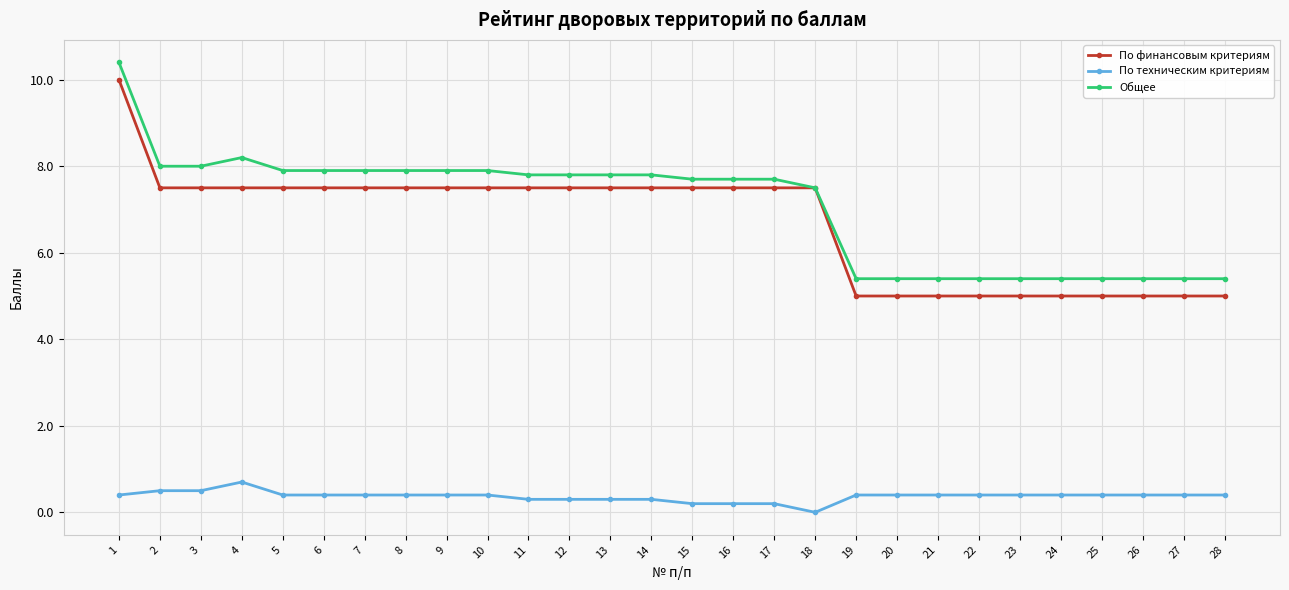

Reading left to right, what are all the values shown in this chart?

По финансовым критериям: 1=10.0	2=7.5	3=7.5	4=7.5	5=7.5	6=7.5	7=7.5	8=7.5	9=7.5	10=7.5	11=7.5	12=7.5	13=7.5	14=7.5	15=7.5	16=7.5	17=7.5	18=7.5	19=5.0	20=5.0	21=5.0	22=5.0	23=5.0	24=5.0	25=5.0	26=5.0	27=5.0	28=5.0
По техническим критериям: 1=0.4	2=0.5	3=0.5	4=0.7	5=0.4	6=0.4	7=0.4	8=0.4	9=0.4	10=0.4	11=0.3	12=0.3	13=0.3	14=0.3	15=0.2	16=0.2	17=0.2	18=0.0	19=0.4	20=0.4	21=0.4	22=0.4	23=0.4	24=0.4	25=0.4	26=0.4	27=0.4	28=0.4
Общее: 1=10.4	2=8.0	3=8.0	4=8.2	5=7.9	6=7.9	7=7.9	8=7.9	9=7.9	10=7.9	11=7.8	12=7.8	13=7.8	14=7.8	15=7.7	16=7.7	17=7.7	18=7.5	19=5.4	20=5.4	21=5.4	22=5.4	23=5.4	24=5.4	25=5.4	26=5.4	27=5.4	28=5.4